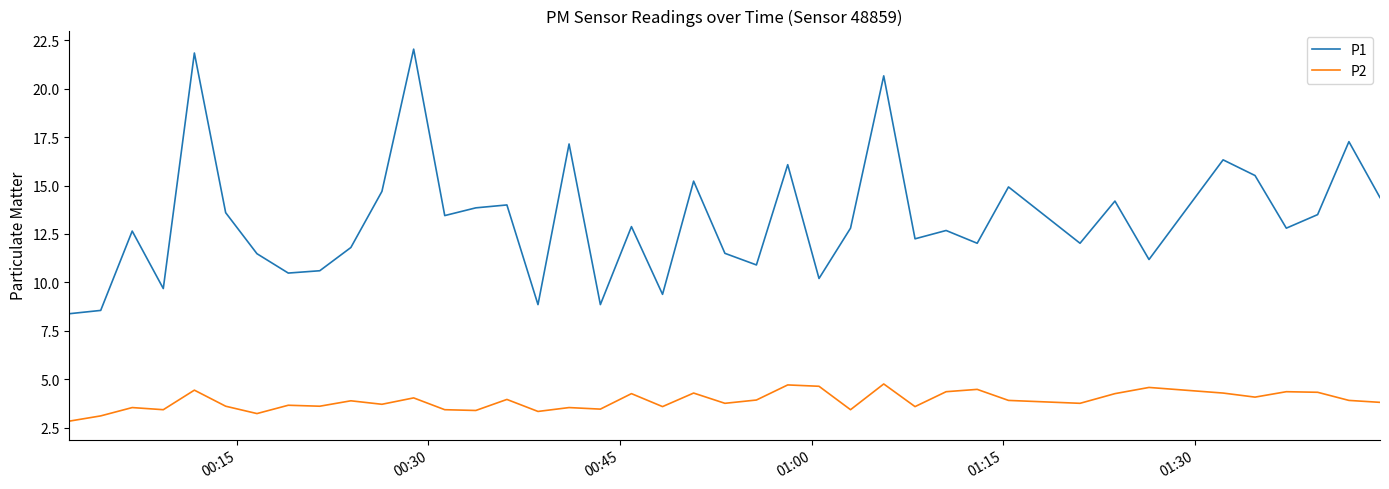

Which series has the largest total across all categories?

P1